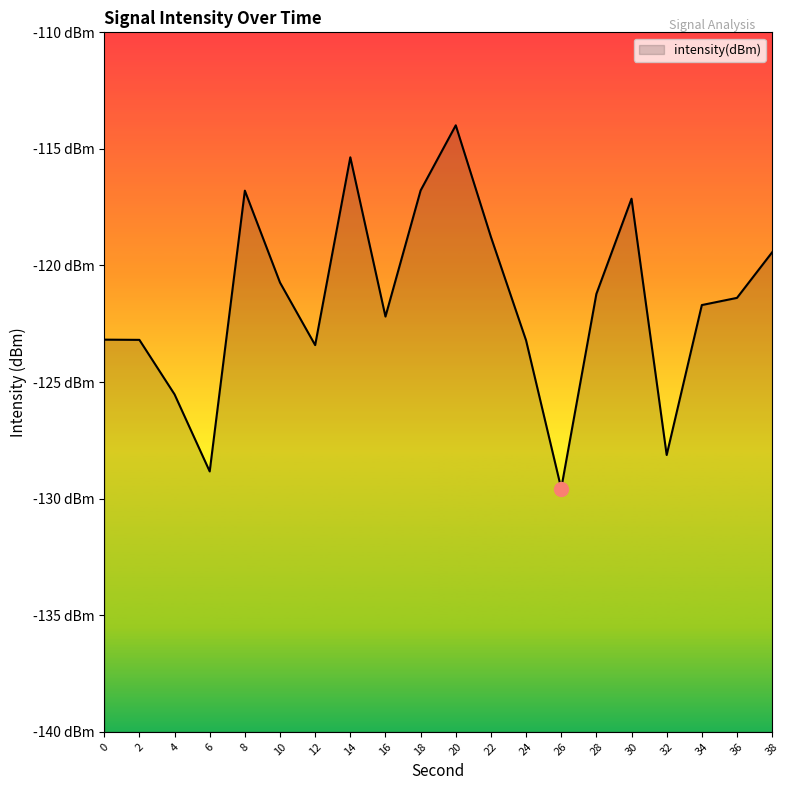

Reading right to left, what are all the values shown in this chart?

38=-119.4	36=-121.4	34=-121.7	32=-128.1	30=-117.1	28=-121.2	26=-129.6	24=-123.2	22=-118.8	20=-114.0	18=-116.8	16=-122.2	14=-115.4	12=-123.4	10=-120.7	8=-116.8	6=-128.8	4=-125.5	2=-123.2	0=-123.2